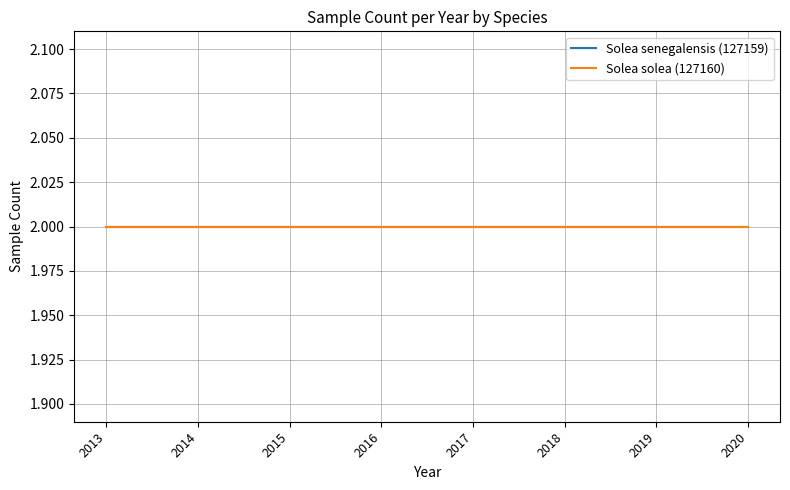

Which has a higher value, 2017 or 2016?

2016